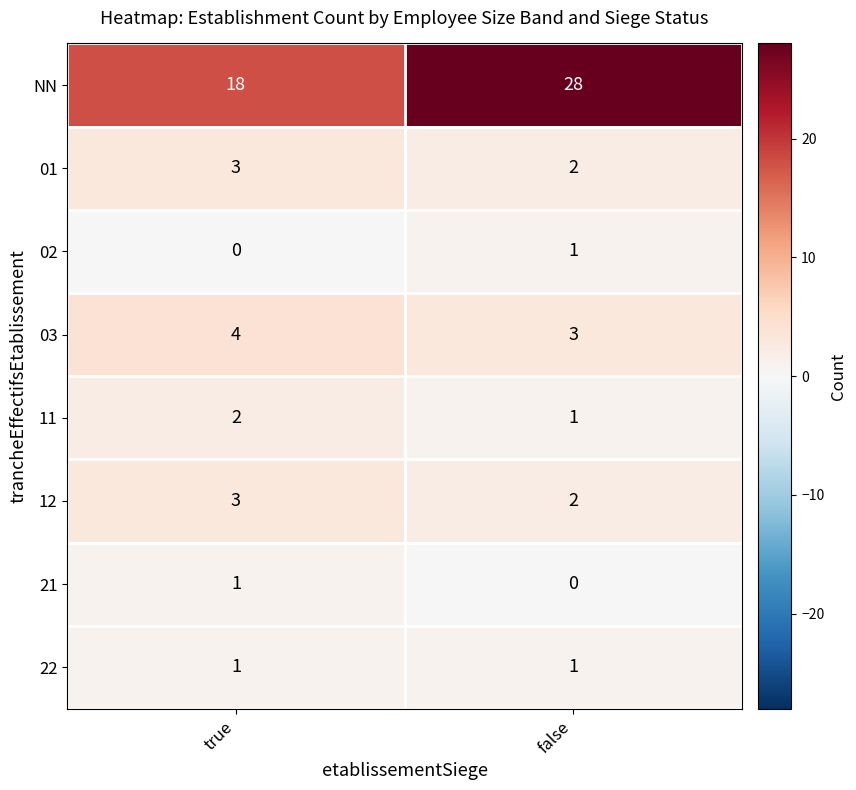

At how many categories does at least one series exceed 17?

2